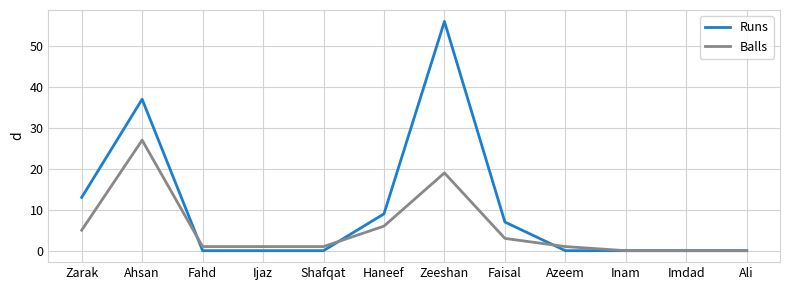

What are all the series names shown in the legend?

Runs, Balls